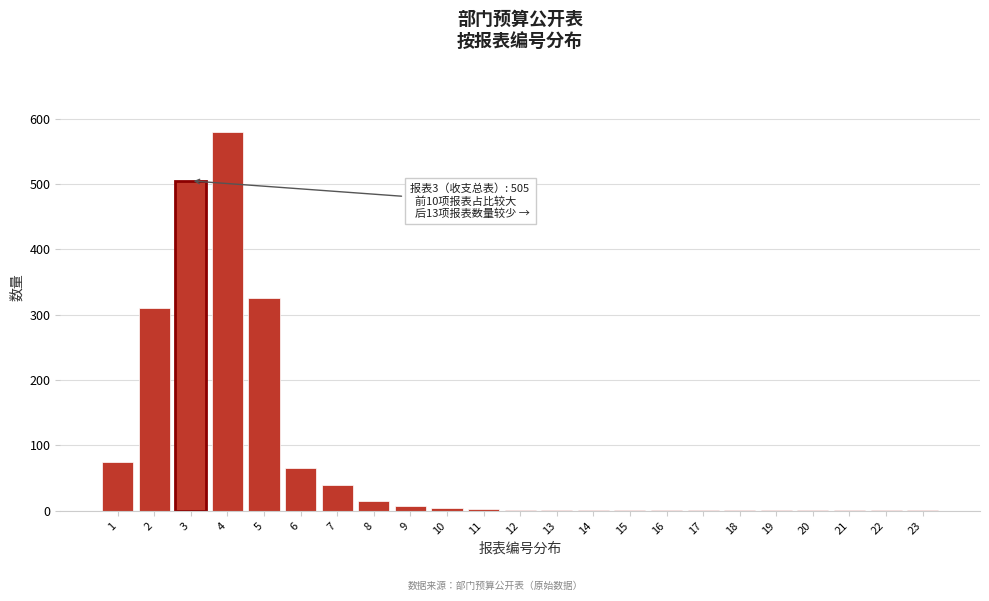

Is it true that the value at 5 is 79?

False